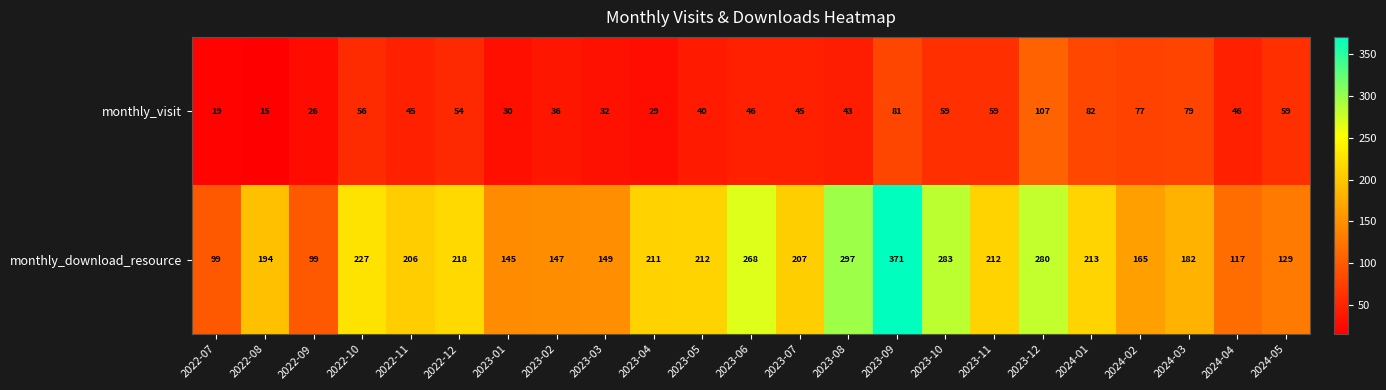

How many distinct data groups are displayed?

2